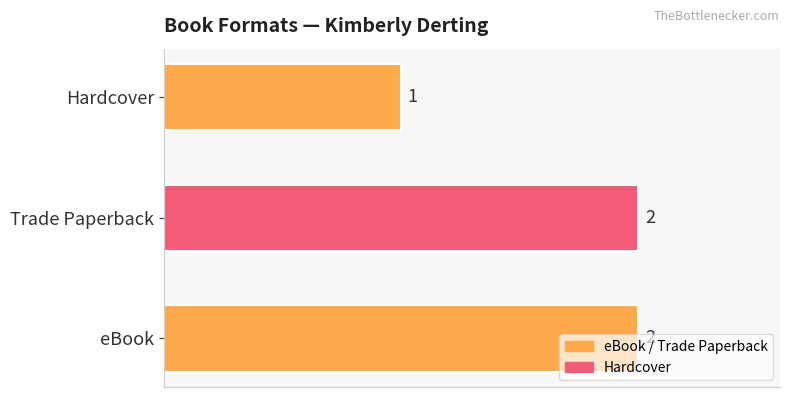

What is the sum of the values at Hardcover and eBook?

3